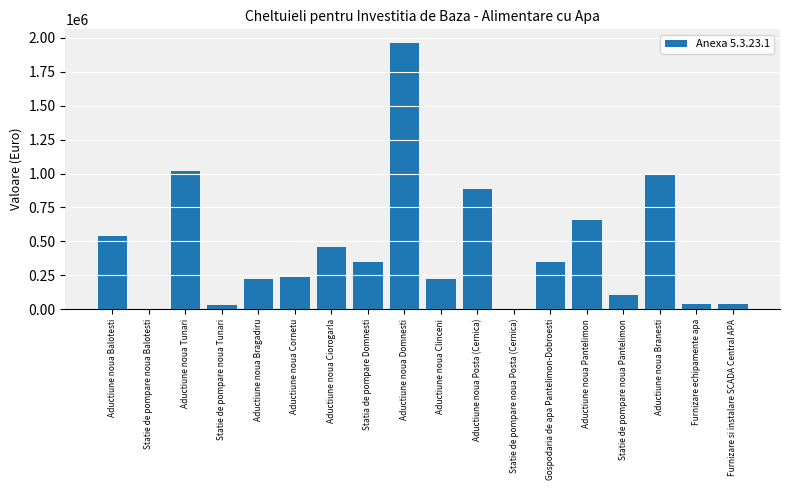

What is the greatest value displayed?

1965486